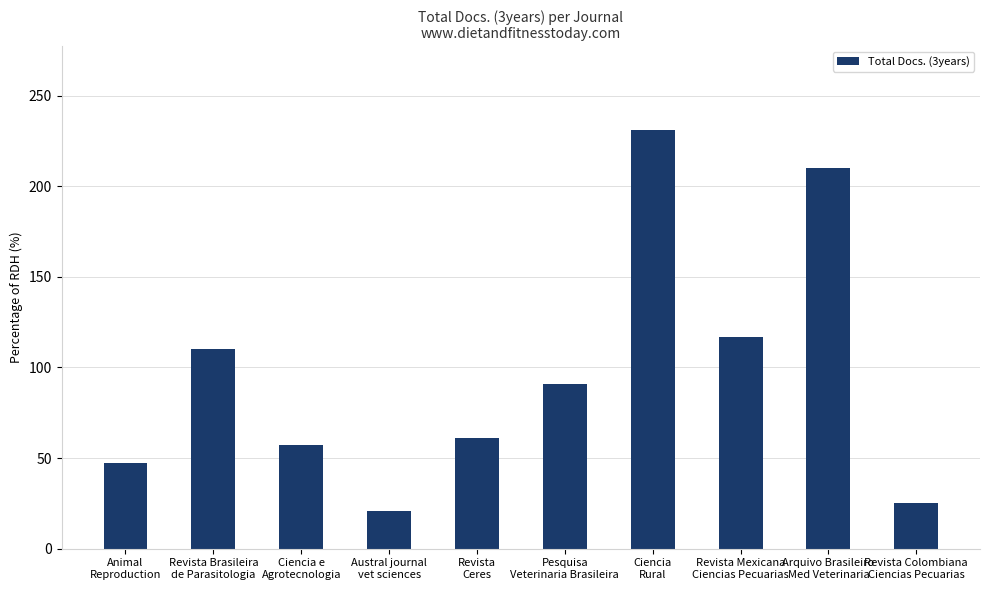

Reading left to right, extract all data points from this chart.

47	110	57	21	61	91	231	117	210	25